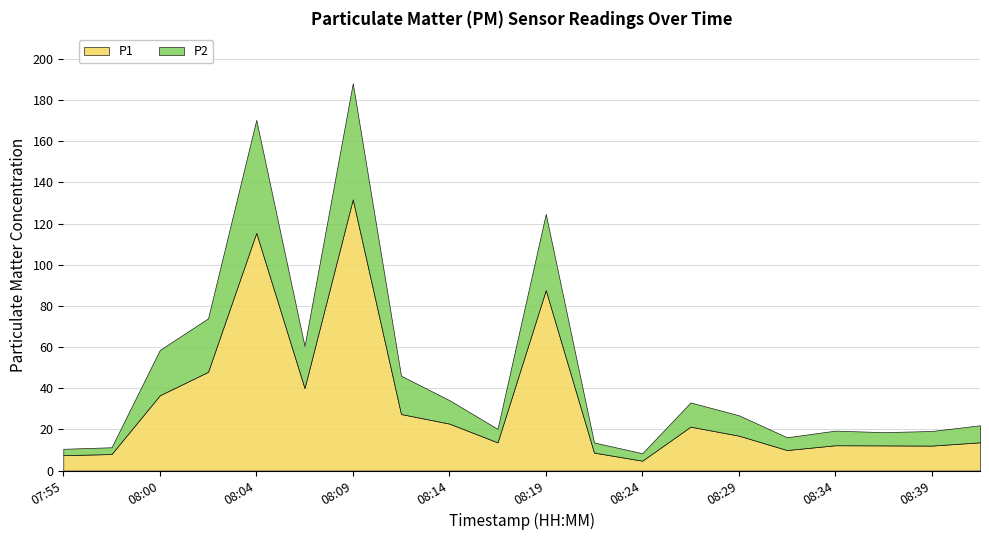

At which category is the sum across all series the highest?

08:09